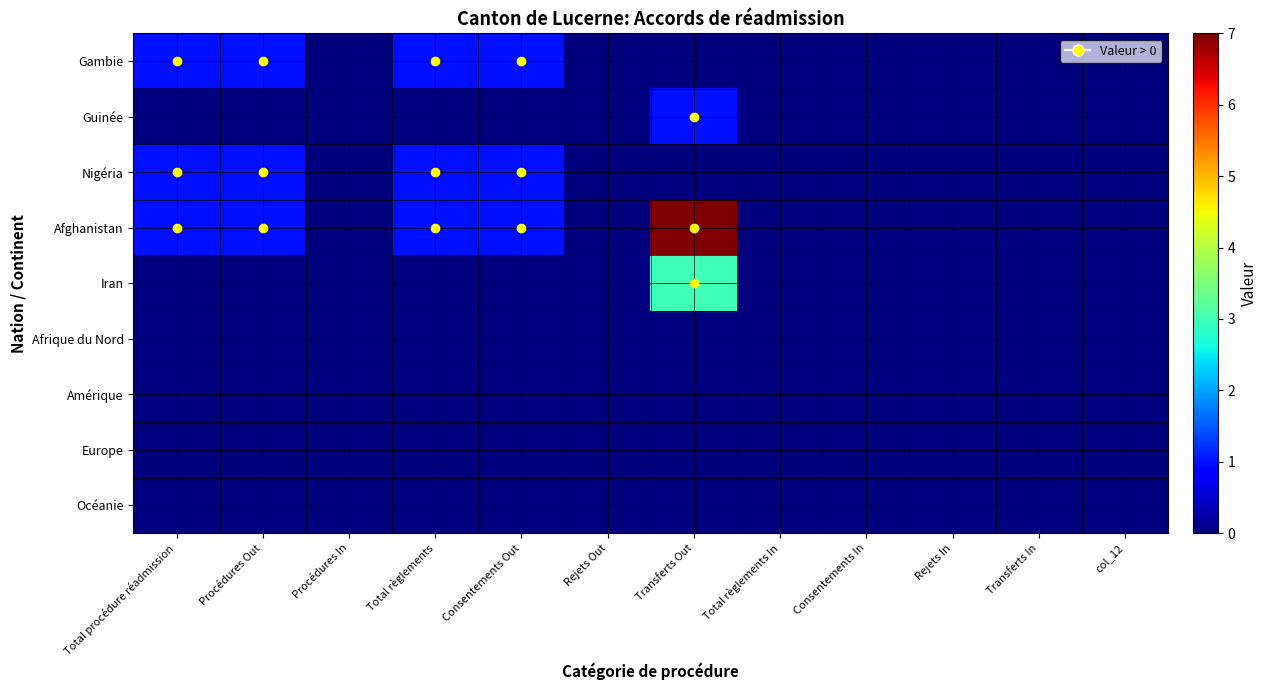

At how many categories does at least one series exceed 2?

1